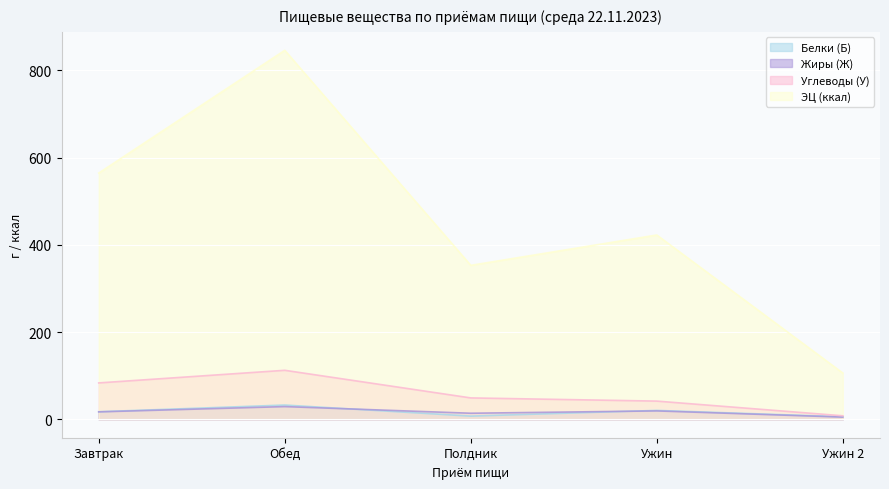

What is the difference between the Углеводы (У) values at Полдник and Обед?

63.3